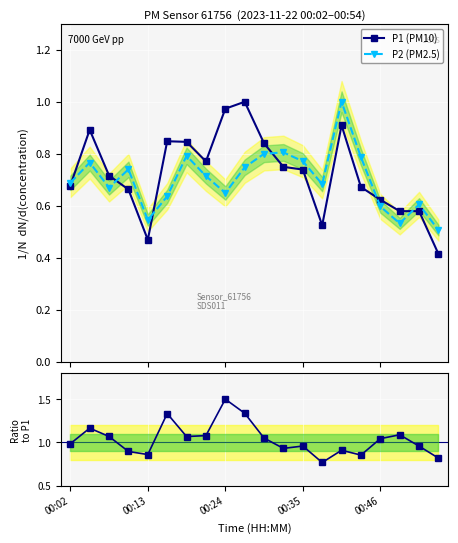

In P2 (PM2.5), how many points are lower than both neighbors (excluding endpoints)?

5